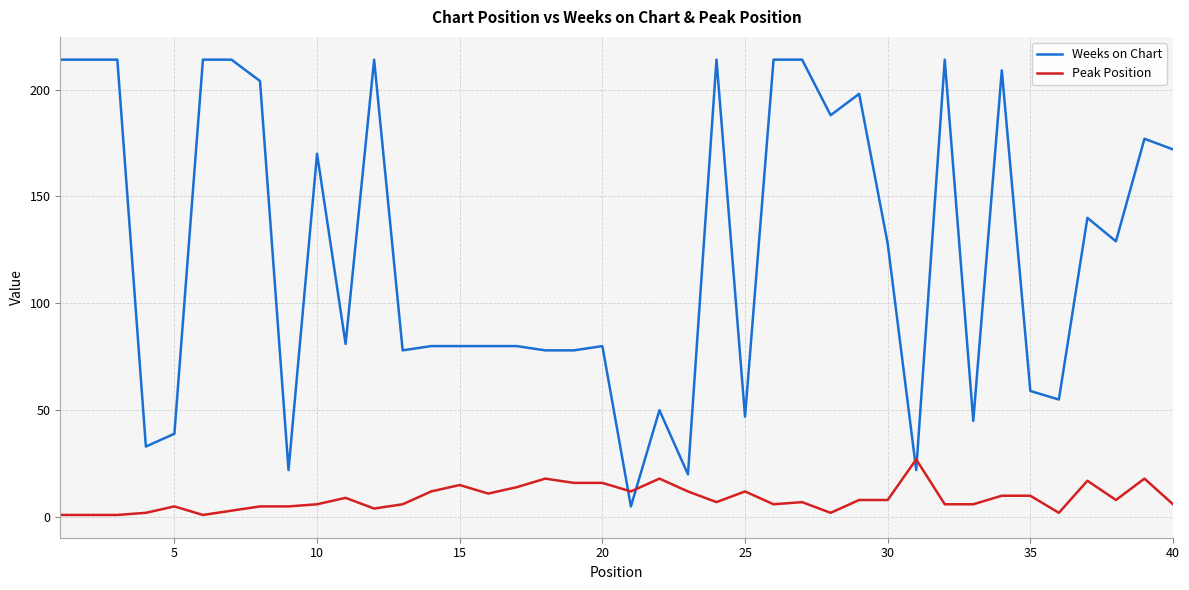

Which series ends up on top after the final intersection of Peak Position and Weeks on Chart?

Weeks on Chart